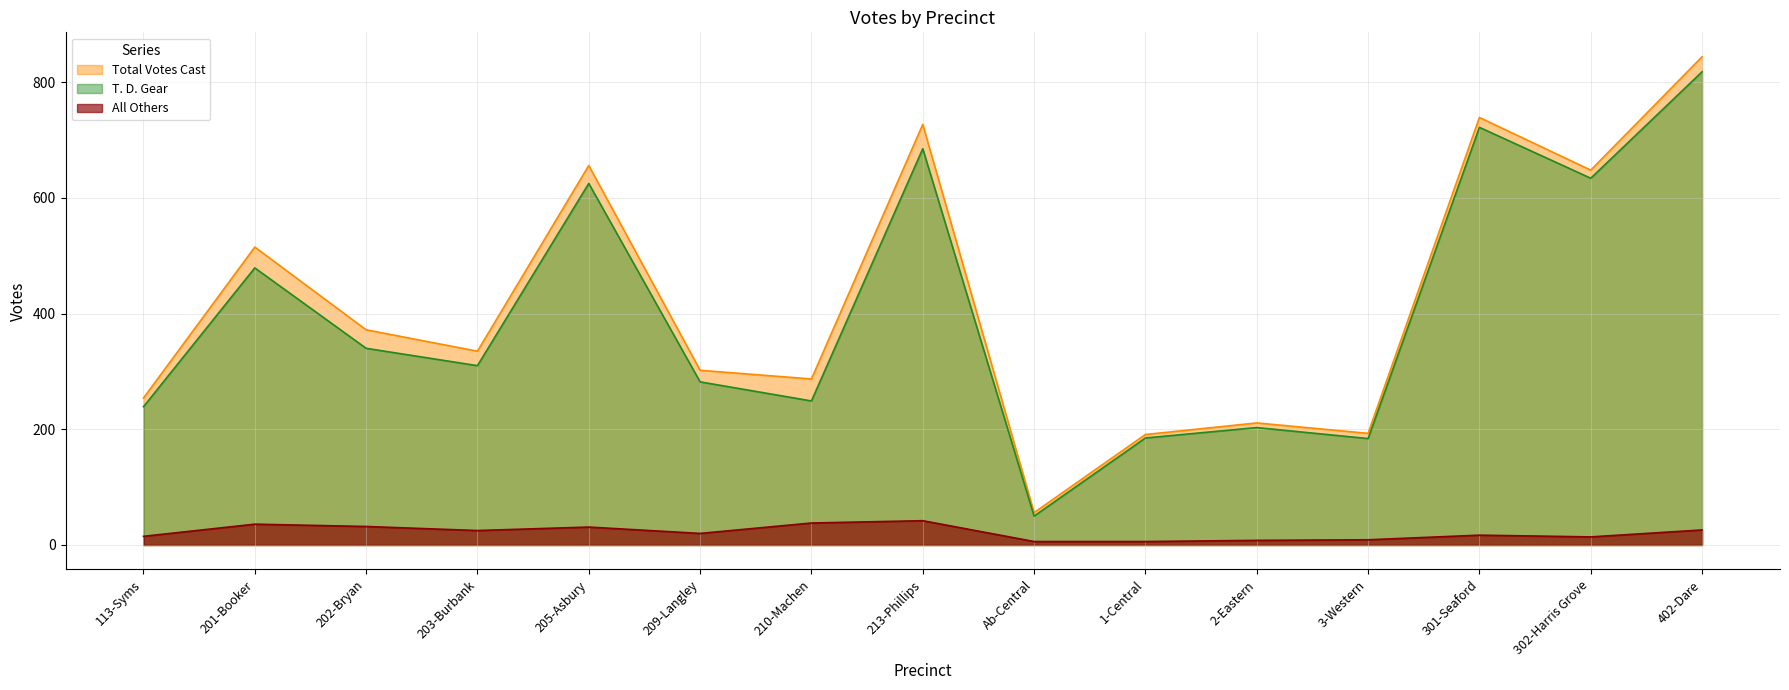

At which category does the chart reach its peak across all series?

402-Dare